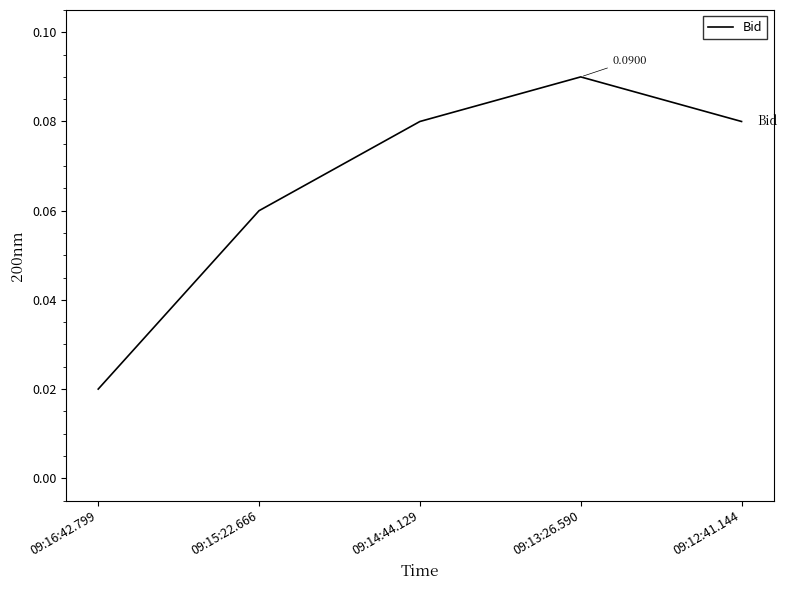

At which category does the chart reach its minimum across all series?

09:16:42.799